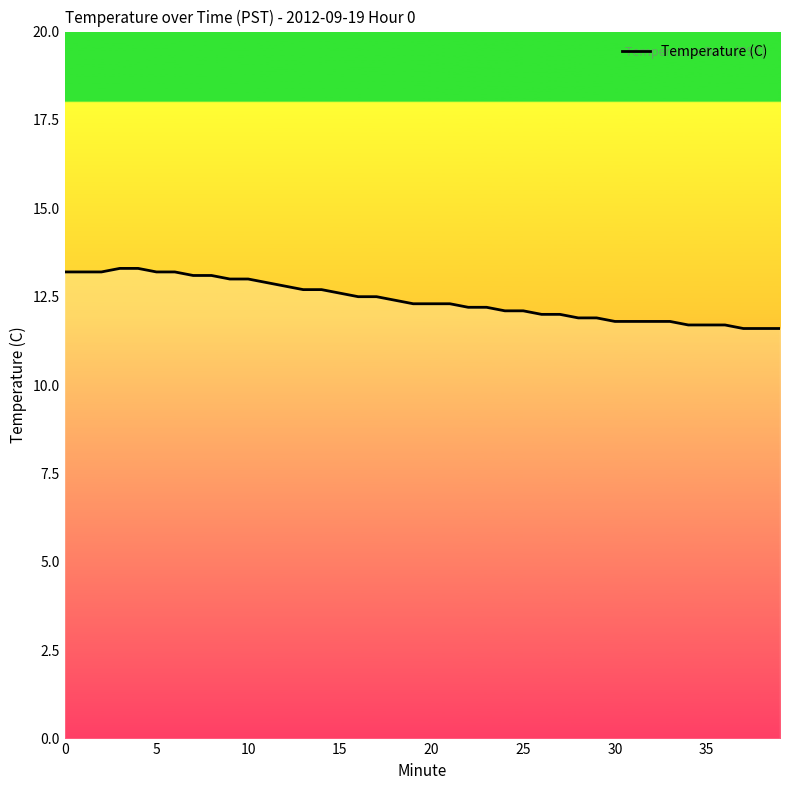

Reading right to left, extract all data points from this chart.

11.6	11.6	11.6	11.7	11.7	11.7	11.8	11.8	11.8	11.8	11.9	11.9	12.0	12.0	12.1	12.1	12.2	12.2	12.3	12.3	12.3	12.4	12.5	12.5	12.6	12.7	12.7	12.8	12.9	13.0	13.0	13.1	13.1	13.2	13.2	13.3	13.3	13.2	13.2	13.2